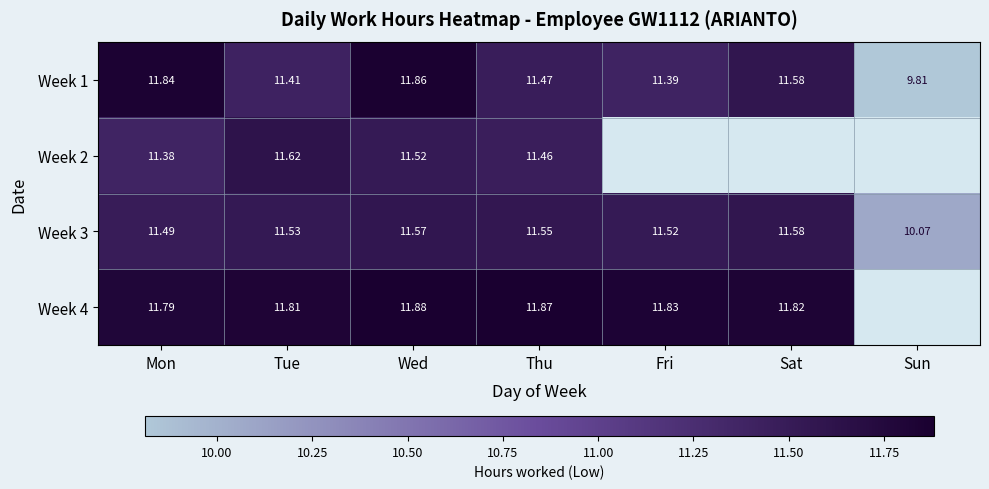

At Wed, list the series in order from largest to smallest.

Week 4, Week 1, Week 3, Week 2